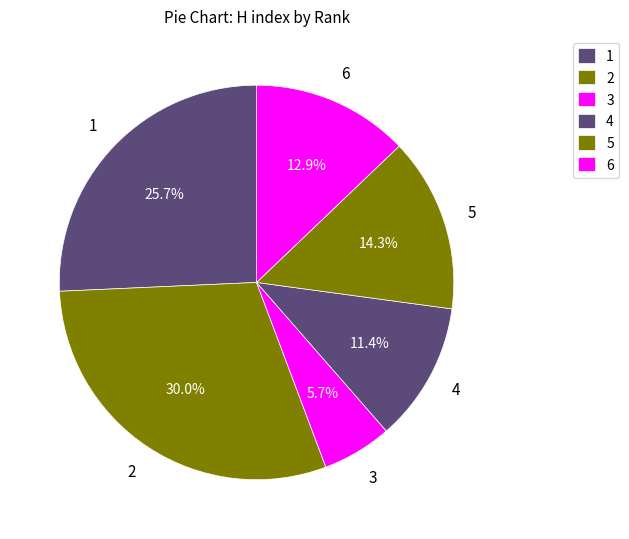

Count the number of slices in the pie.

6